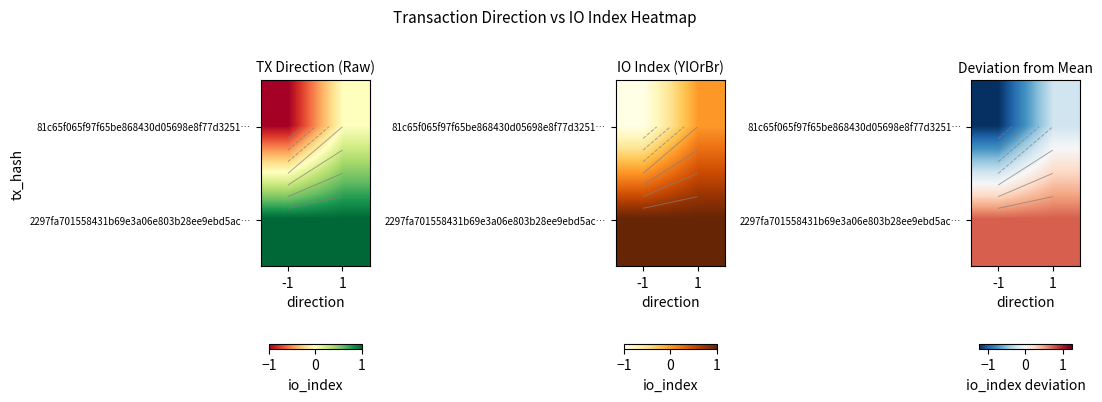

What is the greatest value displayed?

0.8